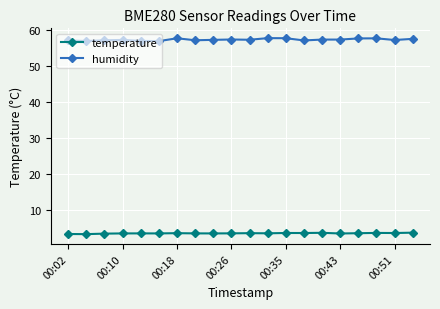

True or false: humidity and temperature intersect in this chart.

False